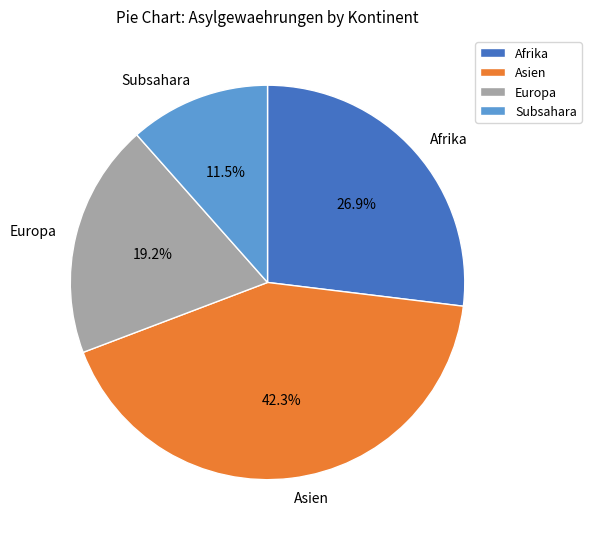

What is the ratio of the value at Asien to the value at Subsahara?

3.7